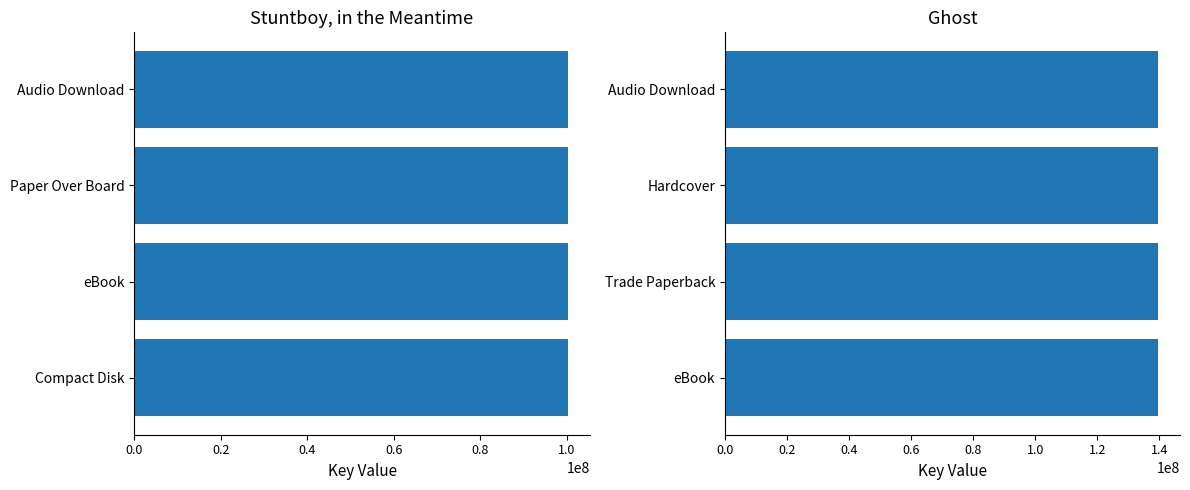

What value does the Stuntboy, in the Meantime series have at 2?

100217220